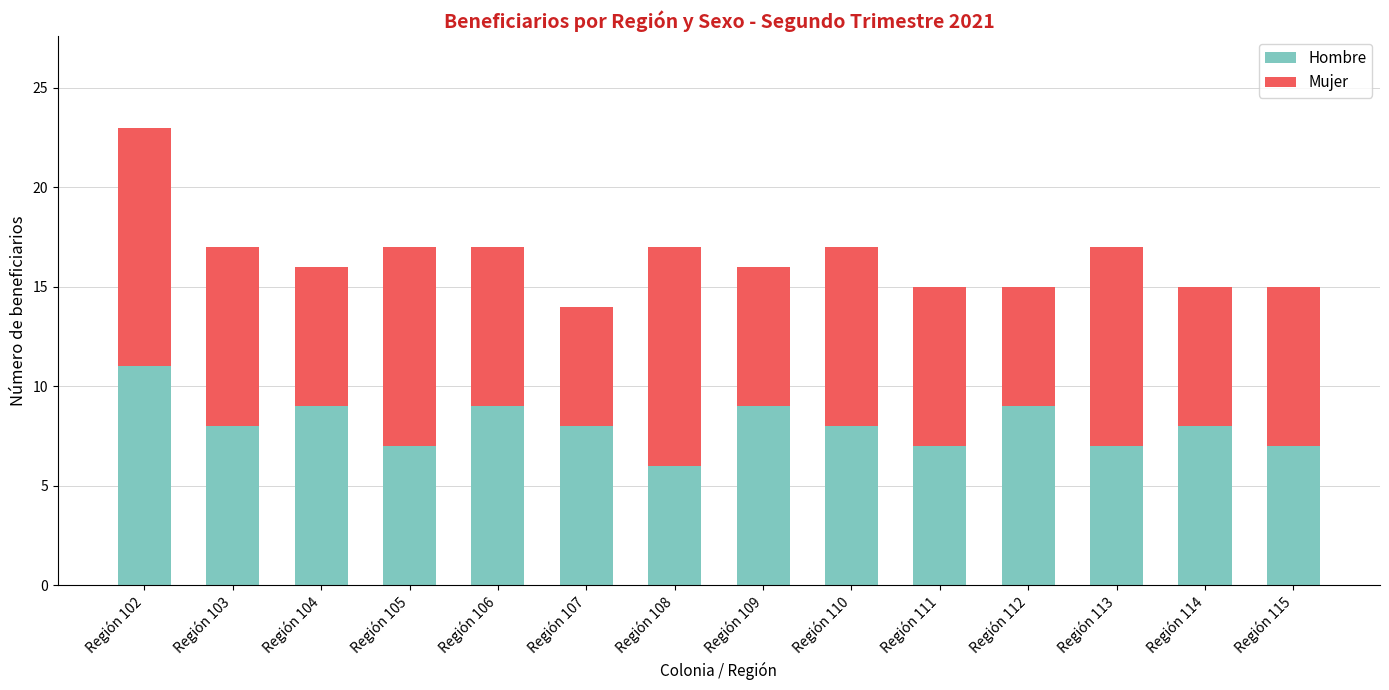

Reading right to left, transcribe the values for Hombre.

7	8	7	9	7	8	9	6	8	9	7	9	8	11